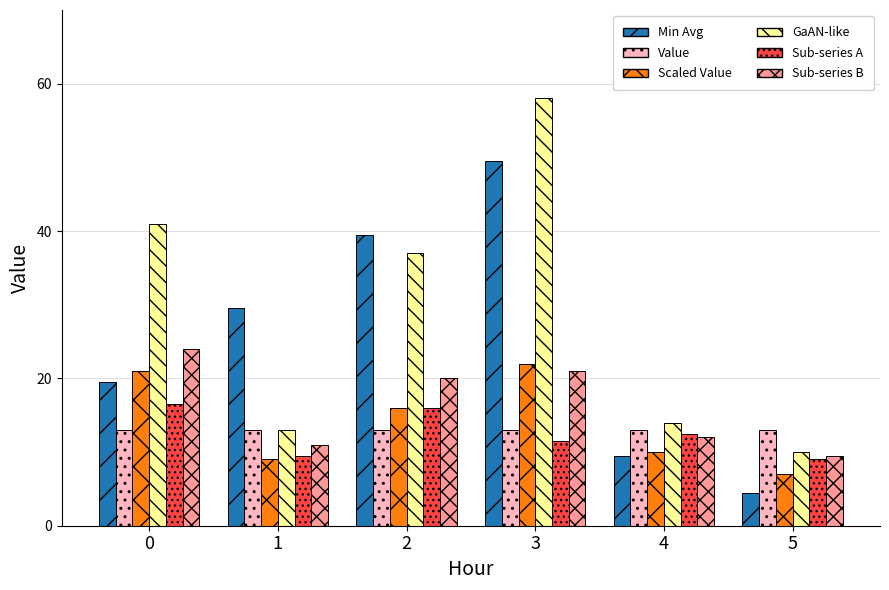

What are all the series names shown in the legend?

Min Avg, Value, Scaled Value, GaAN-like, Sub-series A, Sub-series B